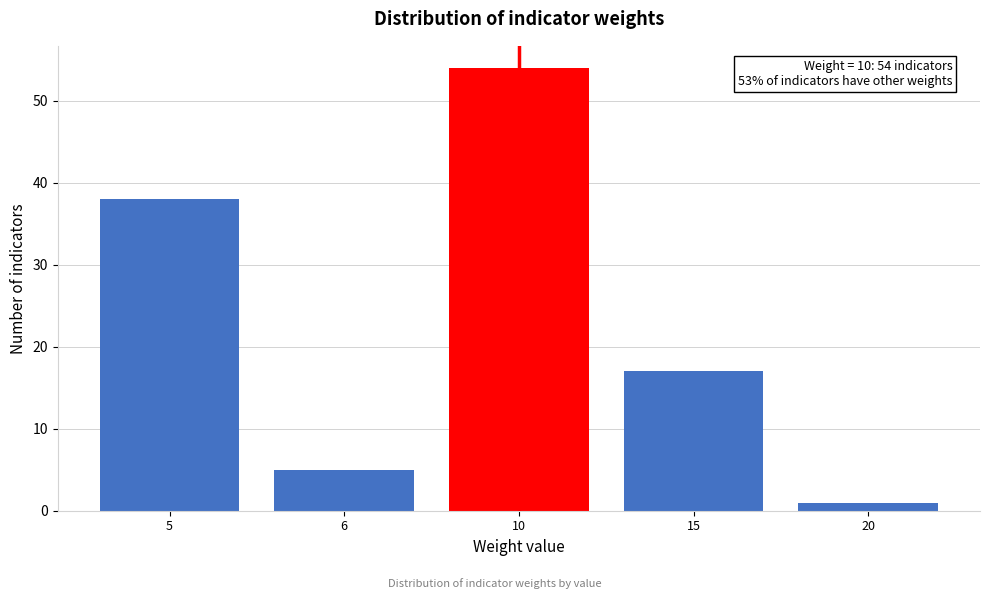

Reading left to right, extract all data points from this chart.

5=38	6=5	10=54	15=17	20=1